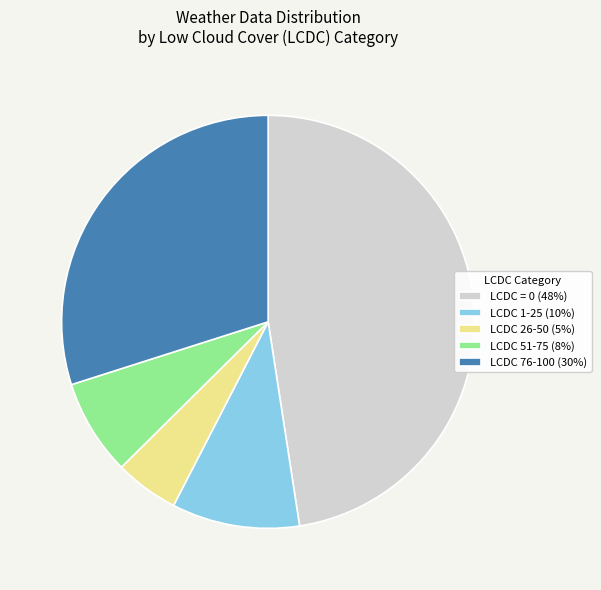

Is LCDC 26-50 (5%) the majority of the pie?

No